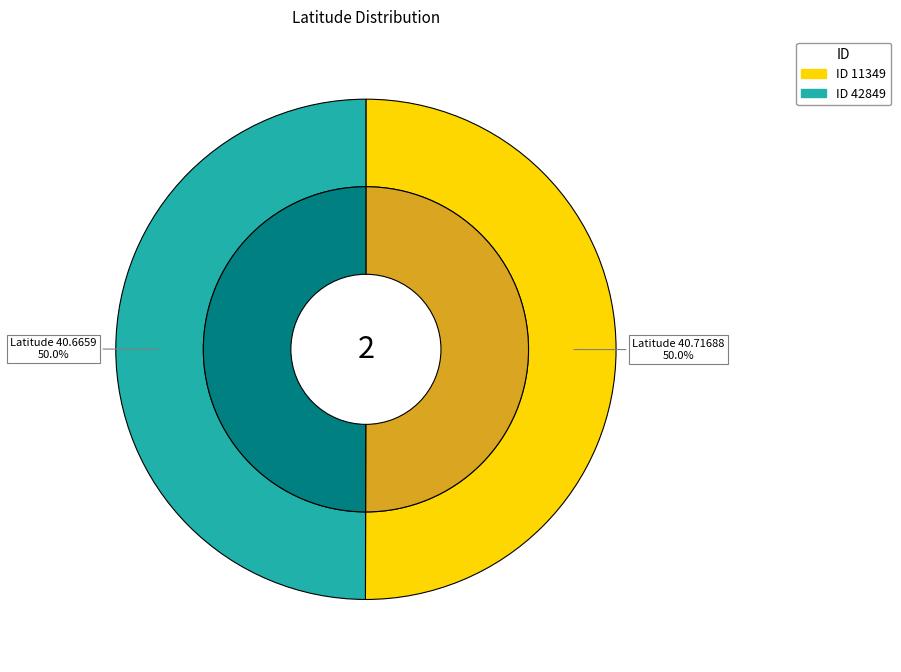

To the nearest percent, what is the combined percentage of 11349 and 42849?

100%